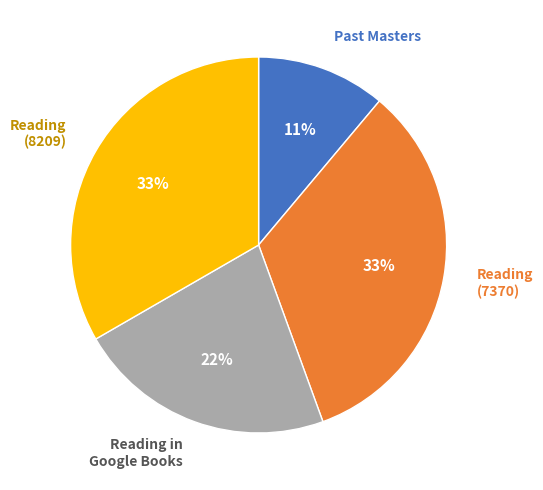

To the nearest percent, what is the average slice percentage?

25%